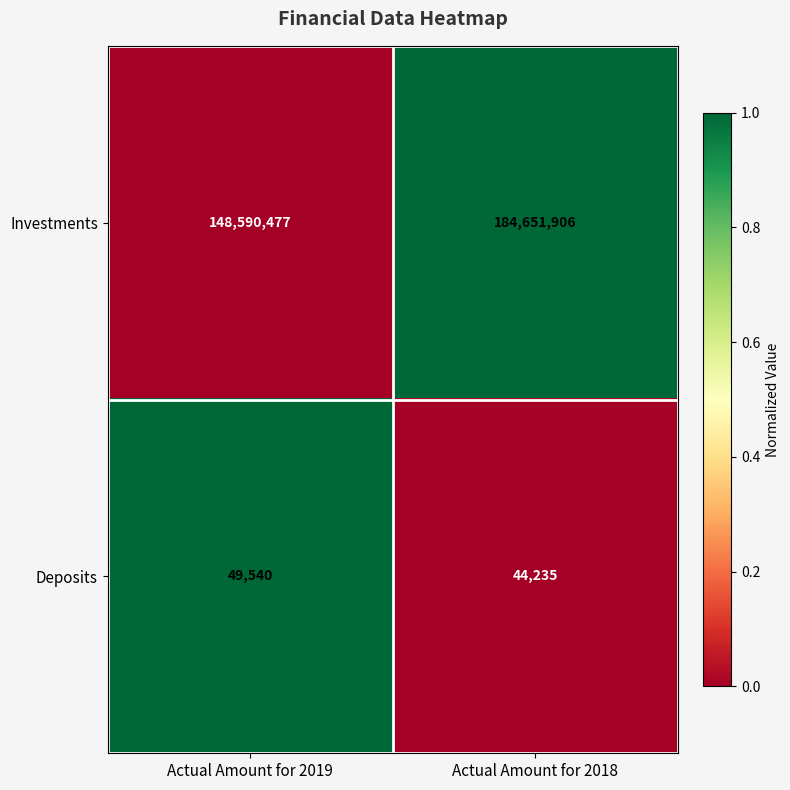

Between Actual Amount for 2019 and Actual Amount for 2018, which series saw the biggest shift?

Investments